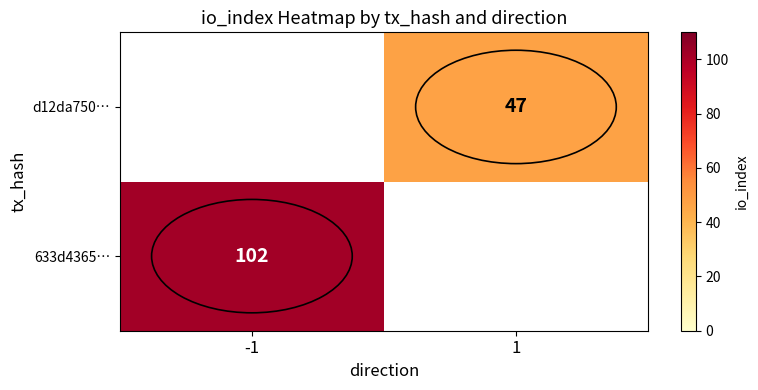

True or false: 633d4365… has a value of 102 at -1.

True